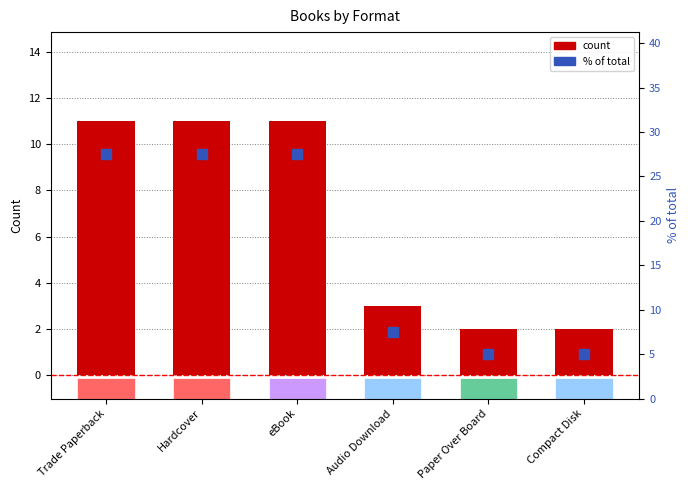

What is the difference between the second highest and second lowest values in the % of total series?

22.5